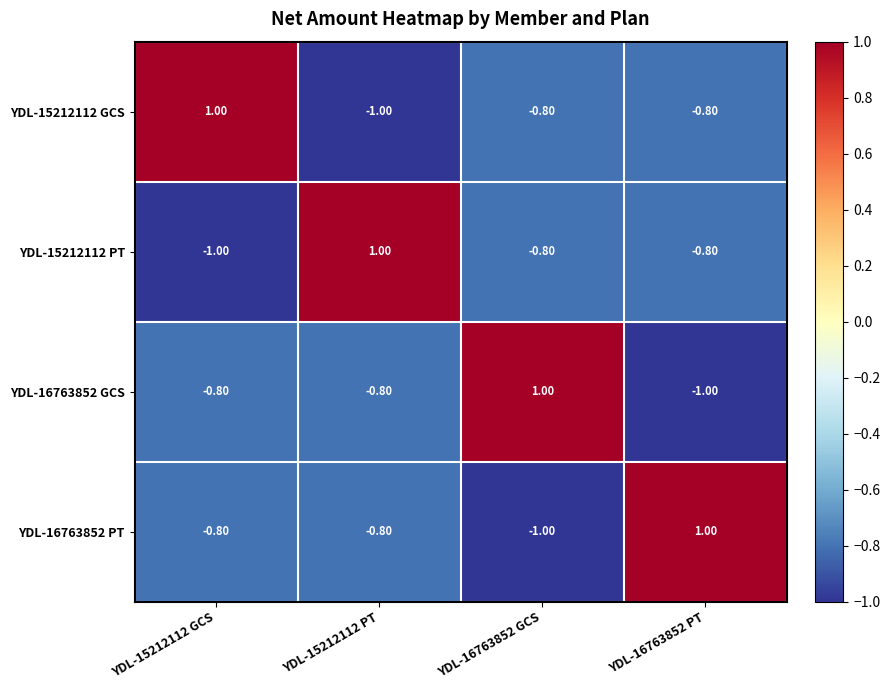

How many values in the YDL-16763852 PT series exceed 0?

1